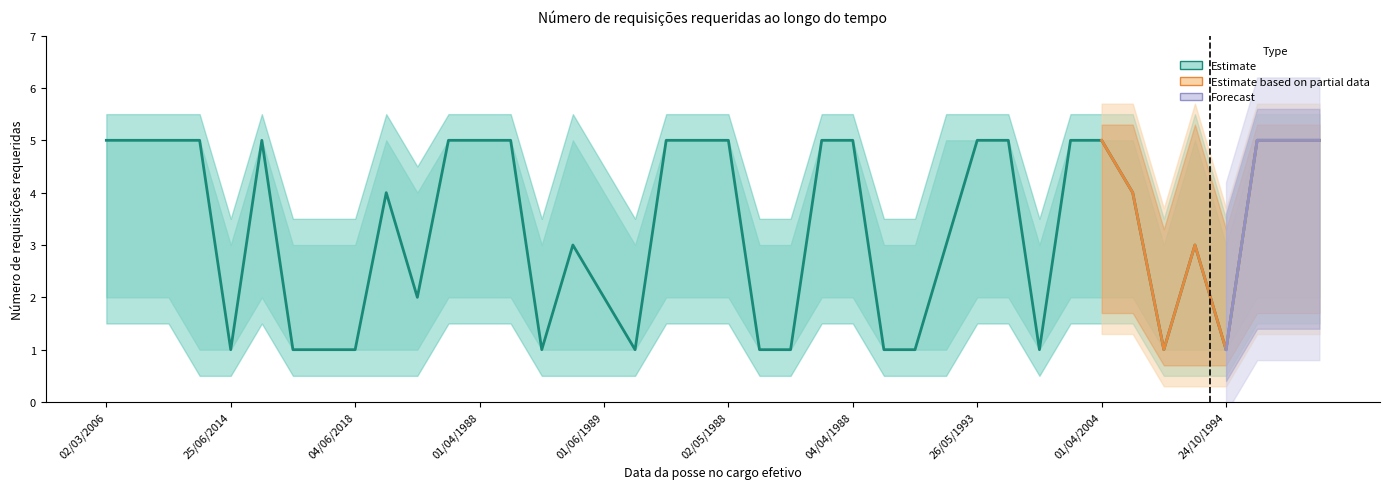

Does the chart display data point markers on the line(s)?

No